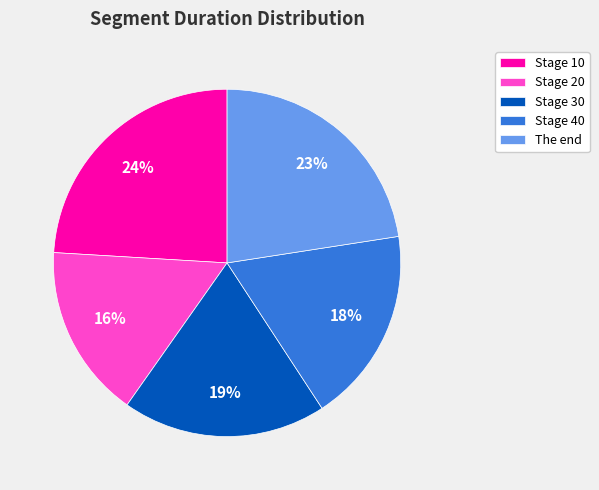

To the nearest percent, what is the average slice percentage?

20%